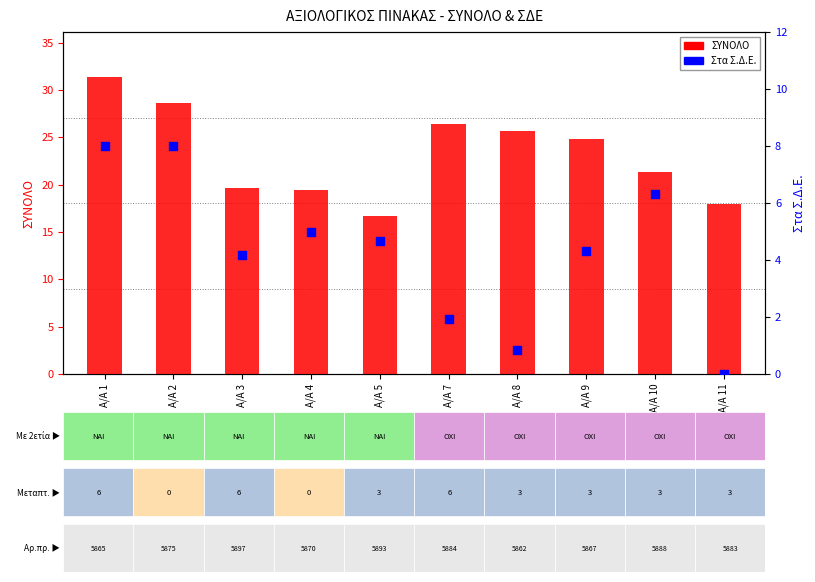

Which series reaches the maximum Y coordinate?

ΣΥΝΟΛΟ